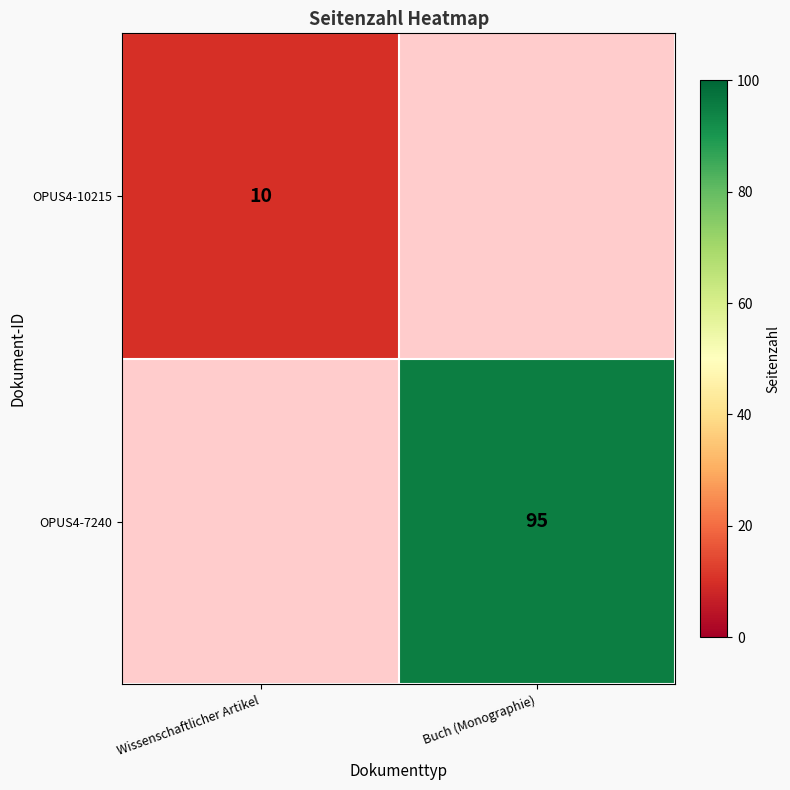

The value of OPUS4-7240 at Buch (Monographie) is 138. True or false?

False